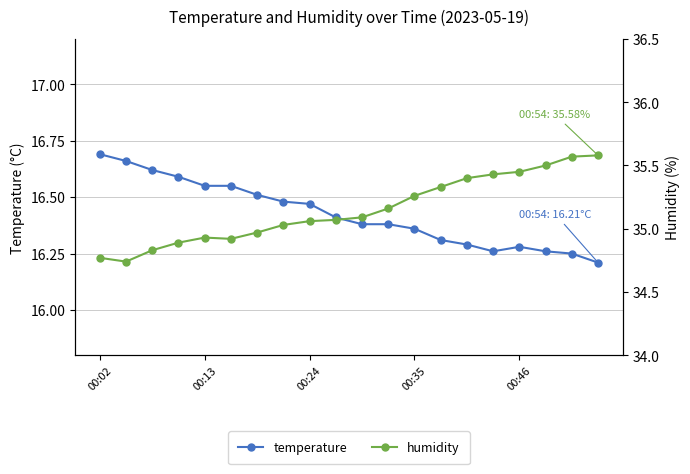

Reading left to right, what are all the values shown in this chart?

temperature: 16.7	16.7	16.6	16.6	16.6	16.6	16.5	16.5	16.5	16.4	16.4	16.4	16.4	16.3	16.3	16.3	16.3	16.3	16.2	16.2
humidity: 34.8	34.7	34.8	34.9	34.9	34.9	35.0	35.0	35.1	35.1	35.1	35.2	35.3	35.3	35.4	35.4	35.5	35.5	35.6	35.6